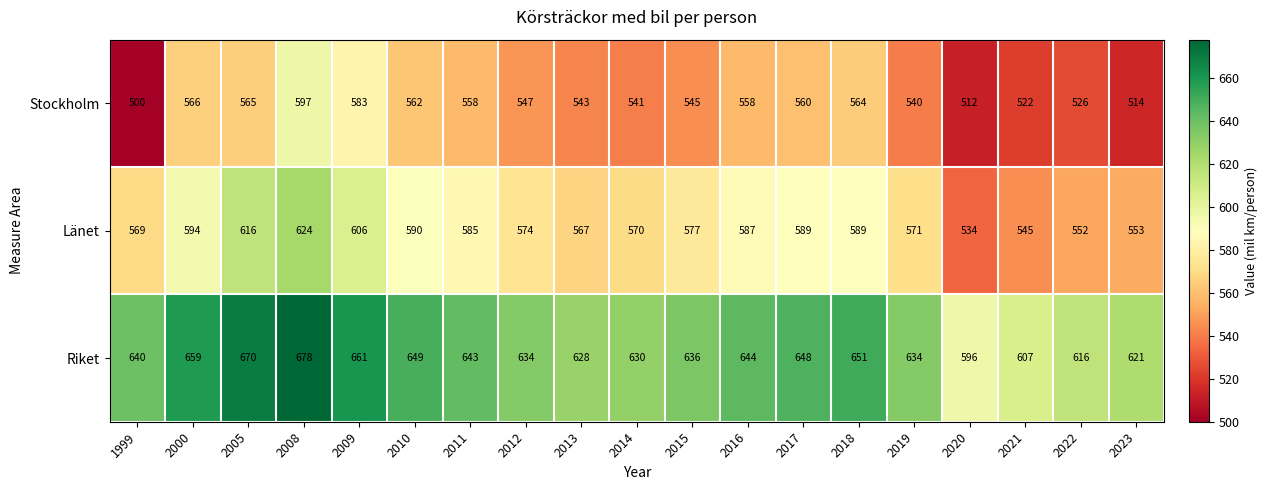

List the series in order of their overall mean, highest first.

Riket, Länet, Stockholm